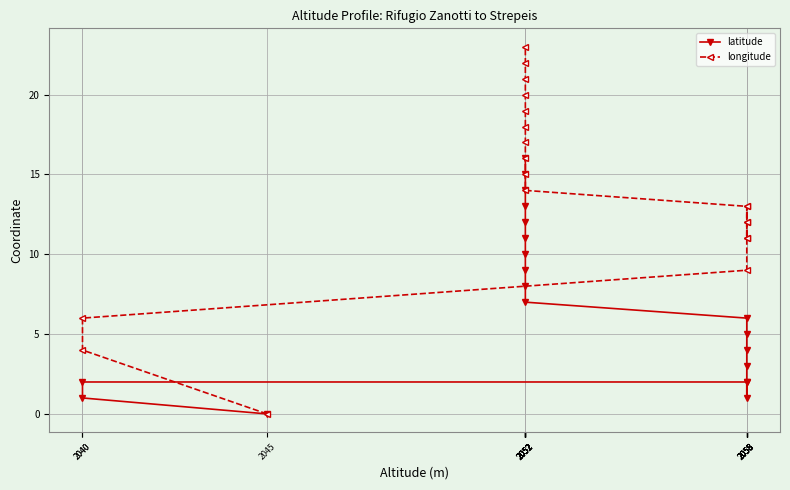

True or false: longitude and latitude cross at least once.

False